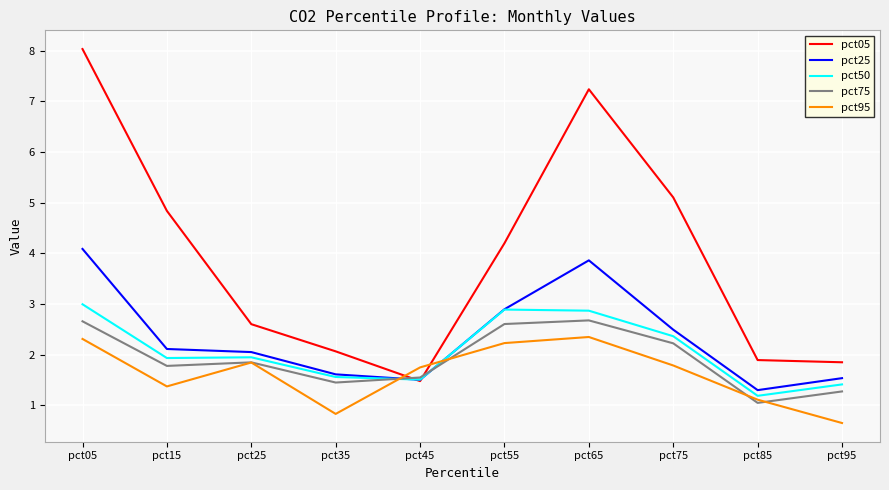

At which label is pct05 closest to 4?

pct55